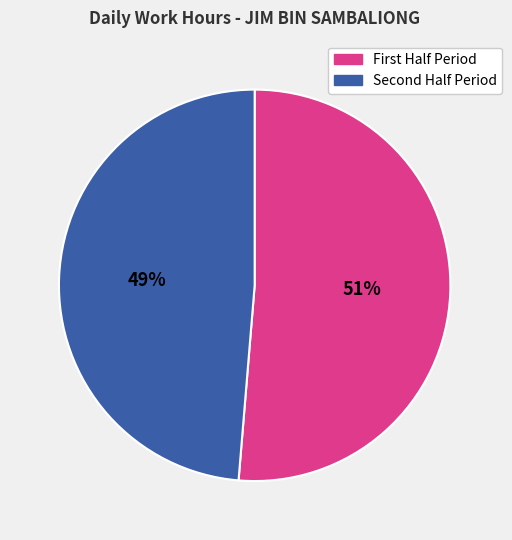

Does any single category account for the majority?

Yes